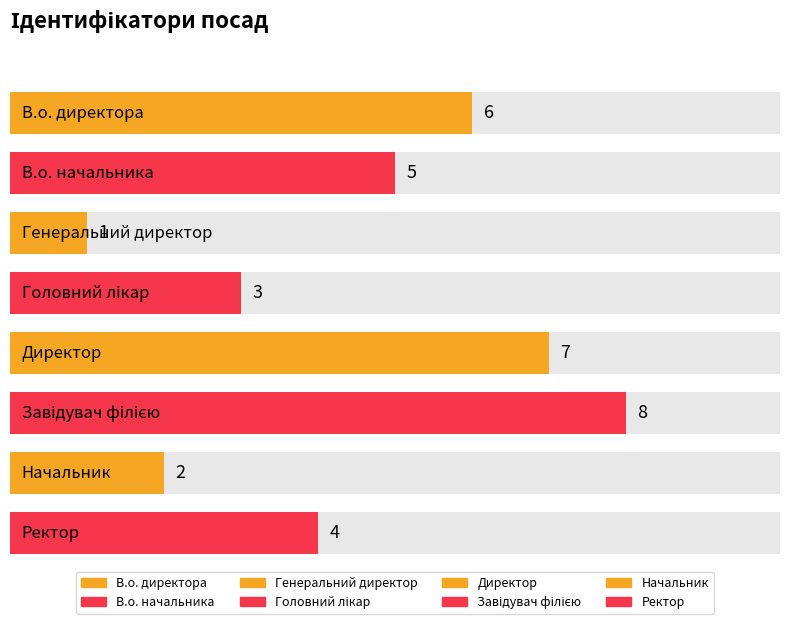

List the labels in order of value, largest first.

Завідувач філією, Директор, В.о. директора, В.о. начальника, Ректор, Головний лікар, Начальник, Генеральний директор